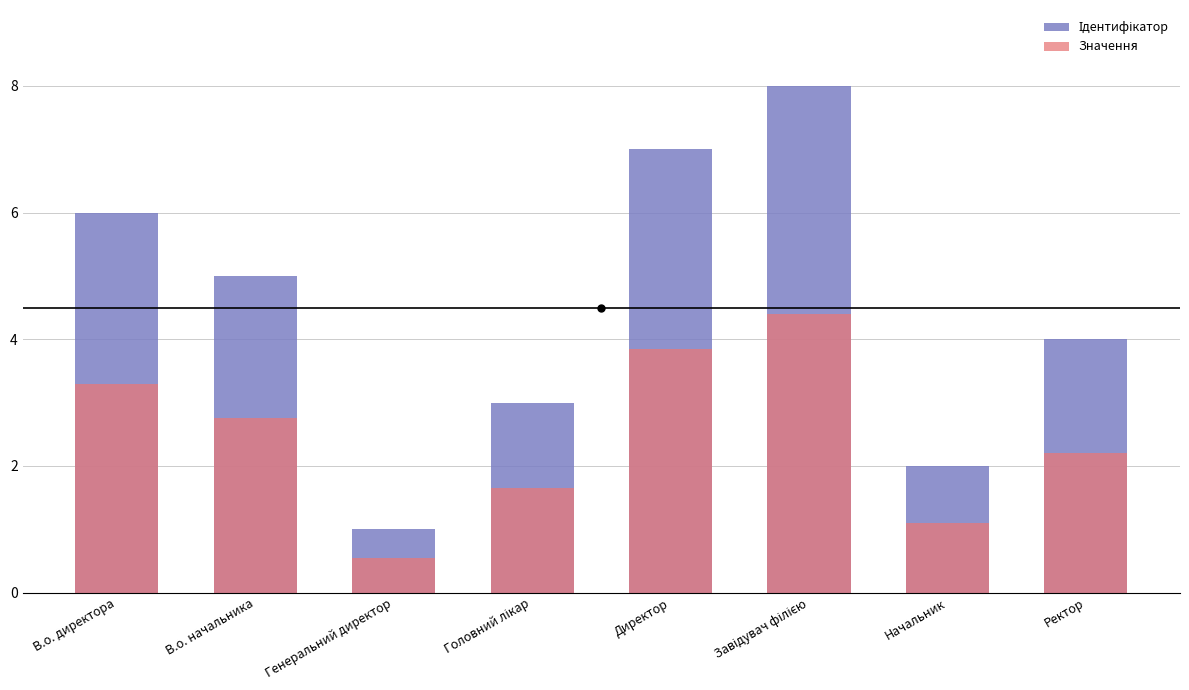

How many data points in Ідентифікатор are less than 5?

4